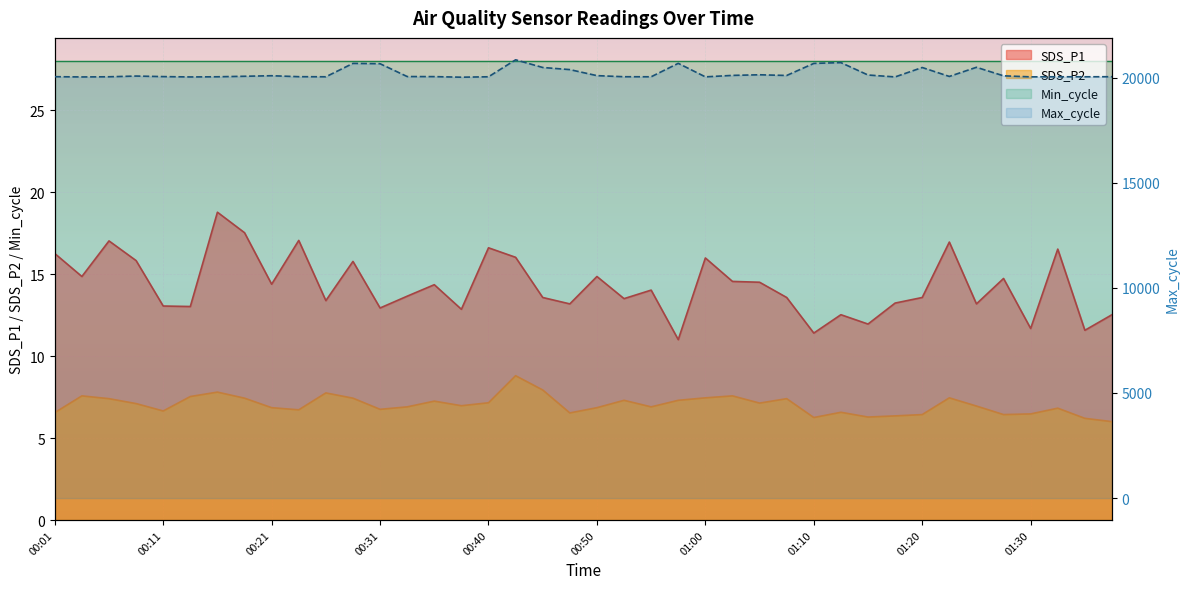

What is the minimum value shown in the chart?

6.0